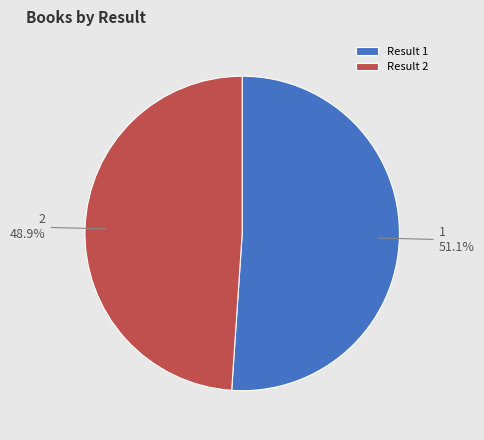

How many slices are in this pie chart?

2